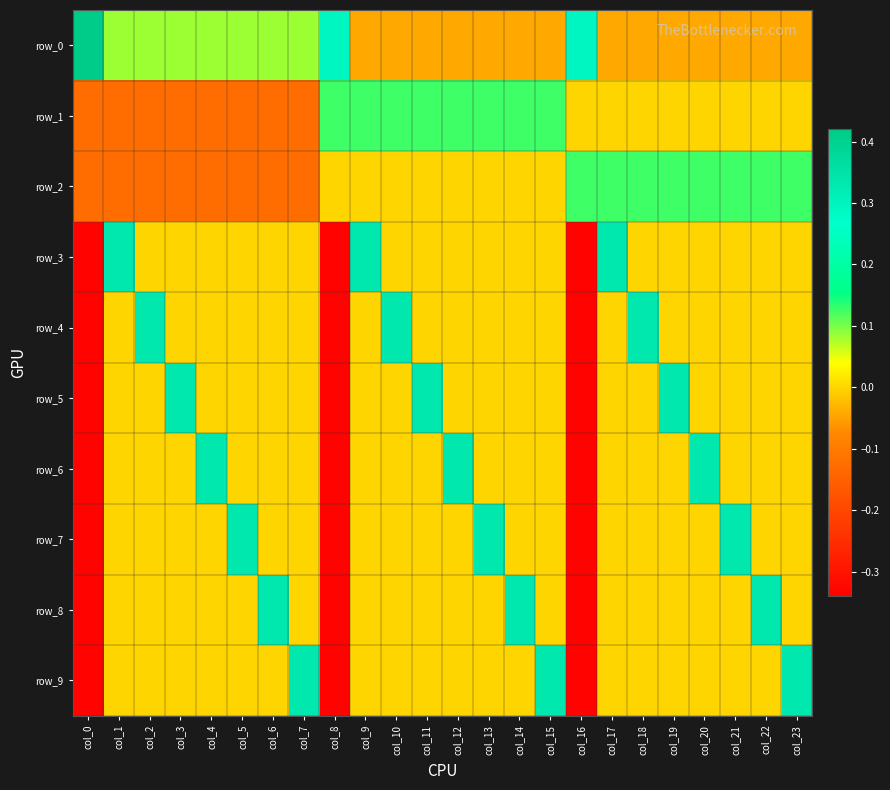

List the labels in order of row_7 value, largest first.

col_5, col_13, col_21, col_1, col_2, col_3, col_4, col_6, col_7, col_9, col_10, col_11, col_12, col_14, col_15, col_17, col_18, col_19, col_20, col_22, col_23, col_0, col_8, col_16